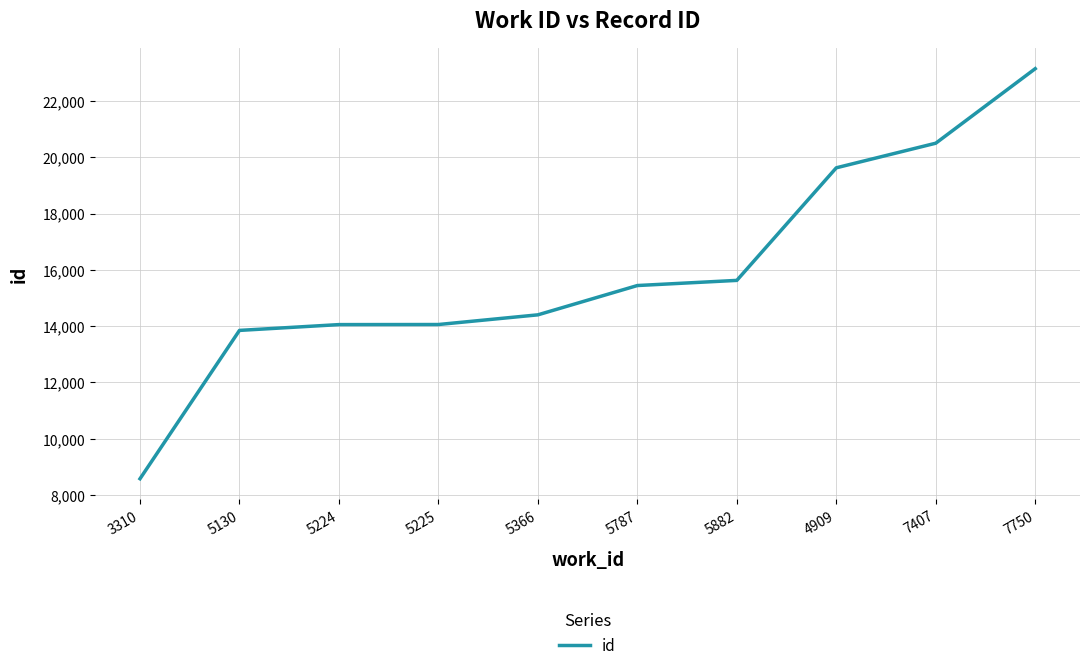

Between 7750 and 7407, which is larger?

7750